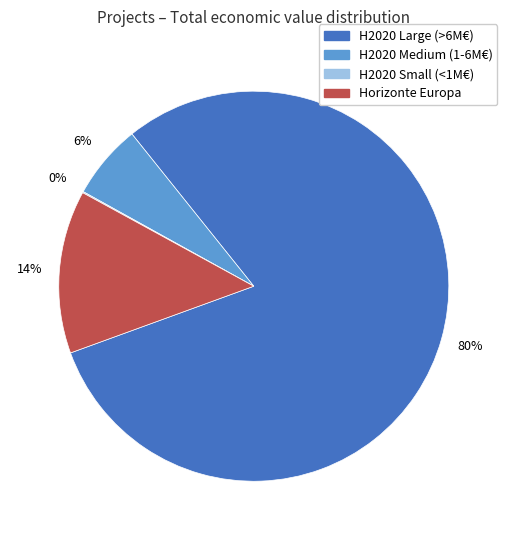

To the nearest percent, what is the average slice percentage?

25%